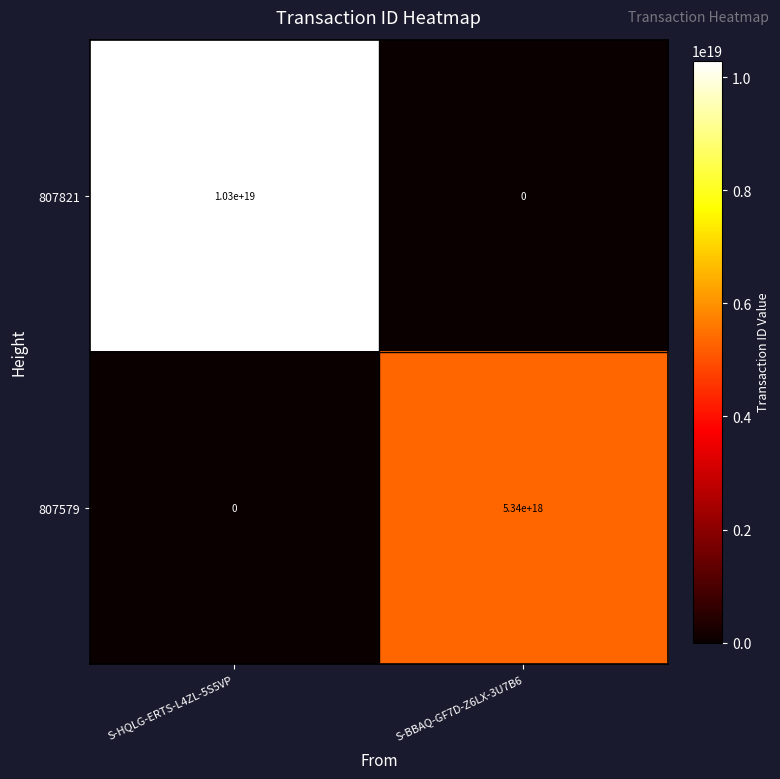

Rank the series at S-BBAQ-GF7D-Z6LX-3U7B6 from highest to lowest value.

807579, 807821